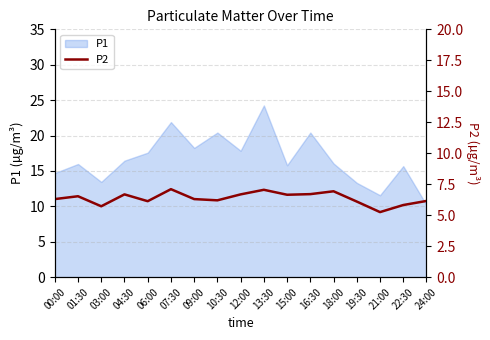

True or false: the data has more than 0 interior local peaks.

True